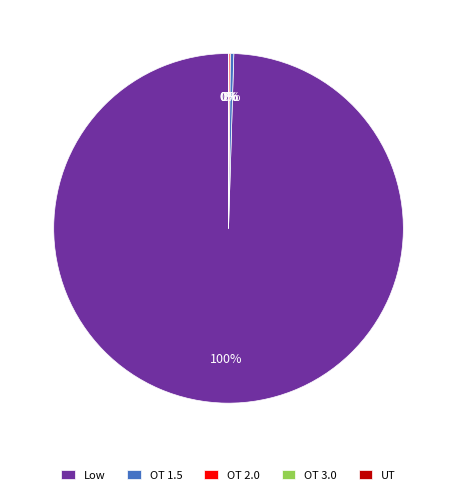

Which category has the biggest portion of the pie?

Low